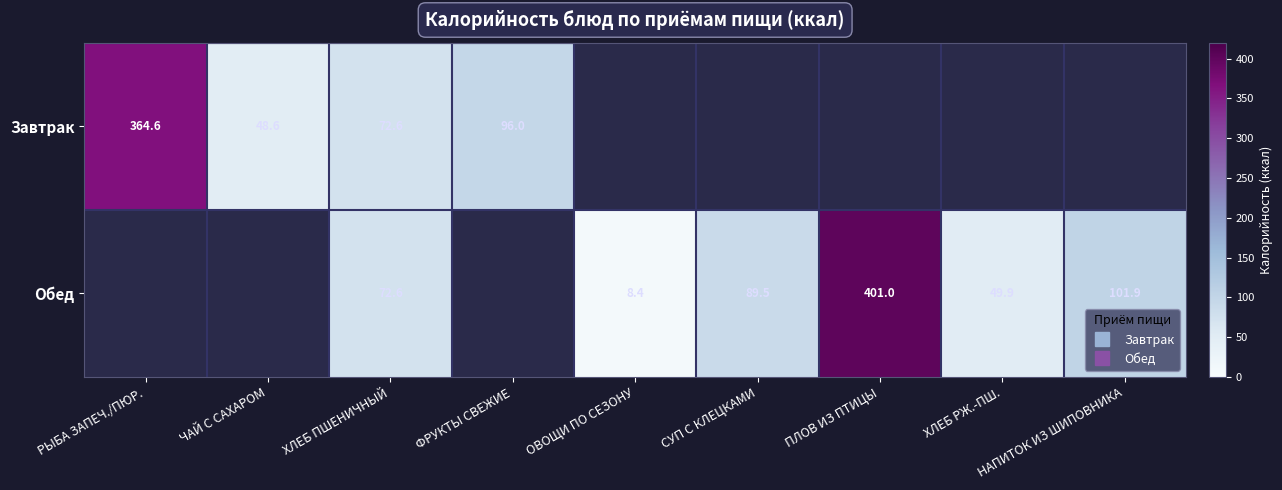

What value does the Обед series have at НАПИТОК ИЗ ШИПОВНИКА?

101.9